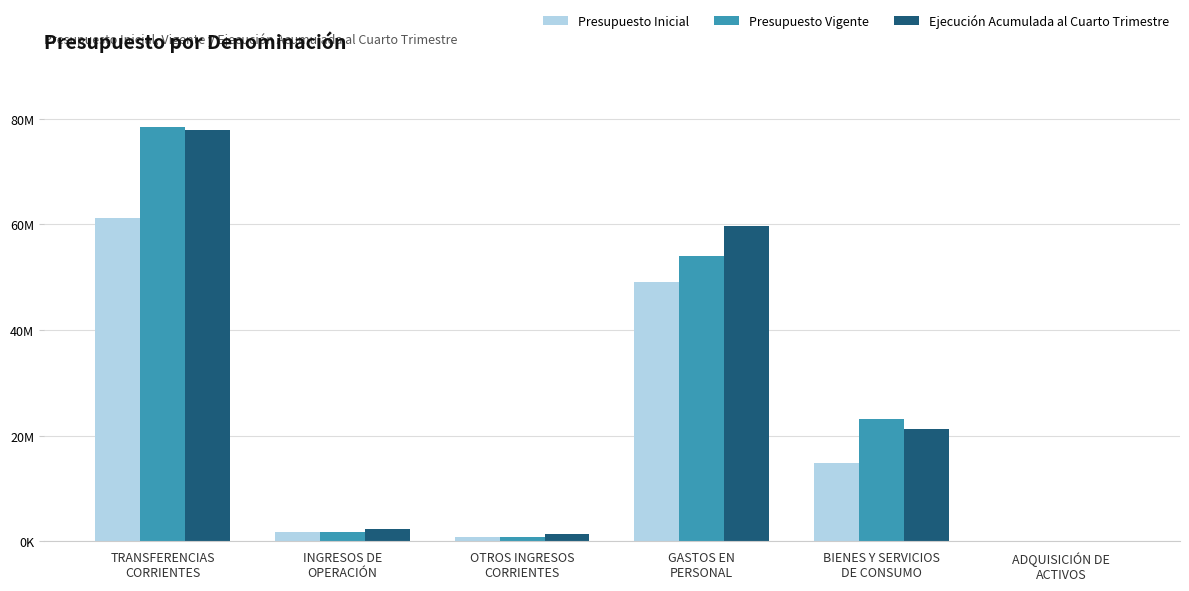

Which category has the highest value in the Ejecución Acumulada al Cuarto Trimestre series?

TRANSFERENCIAS
CORRIENTES